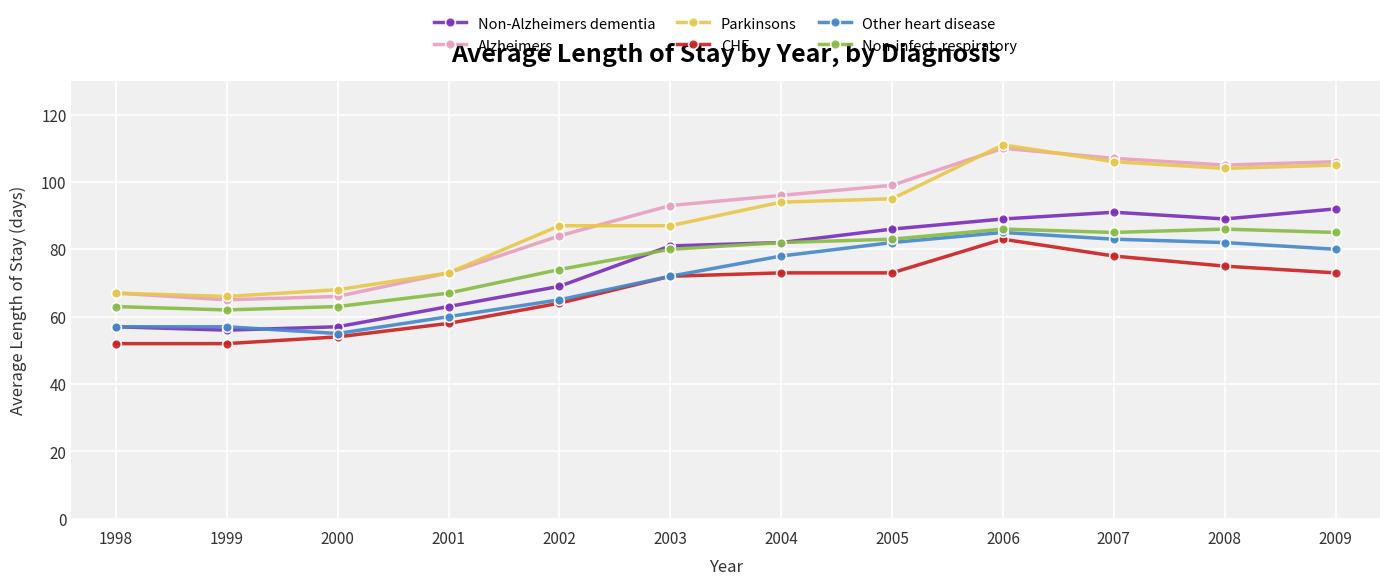

Is it true that CHF equals 64 at 2002?

True